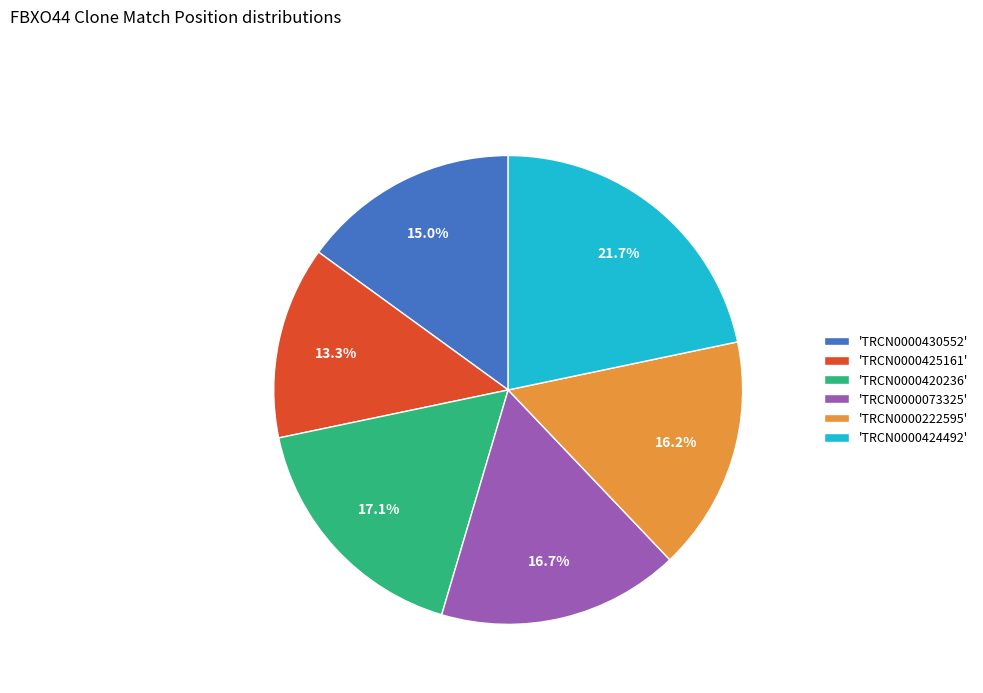

What is the total percentage of 'TRCN0000424492' and 'TRCN0000430552'?

36.7%